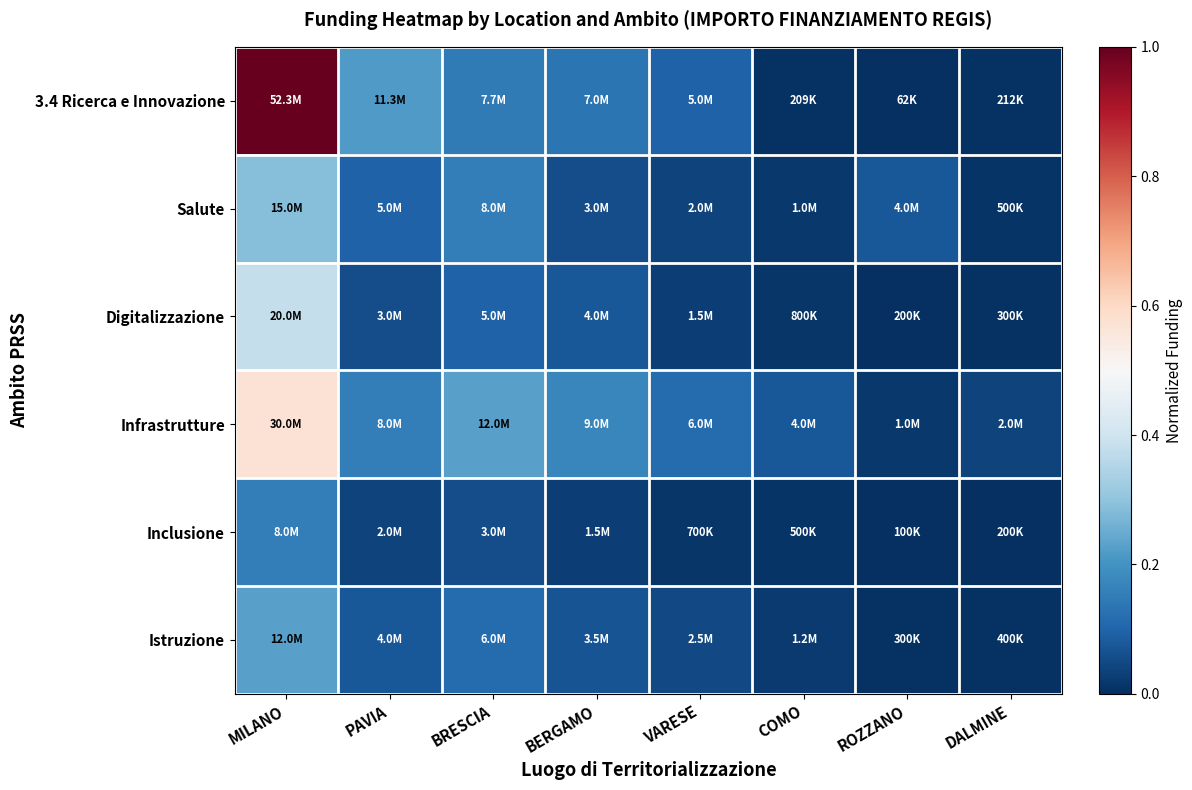

At which category is the sum across all series the highest?

MILANO